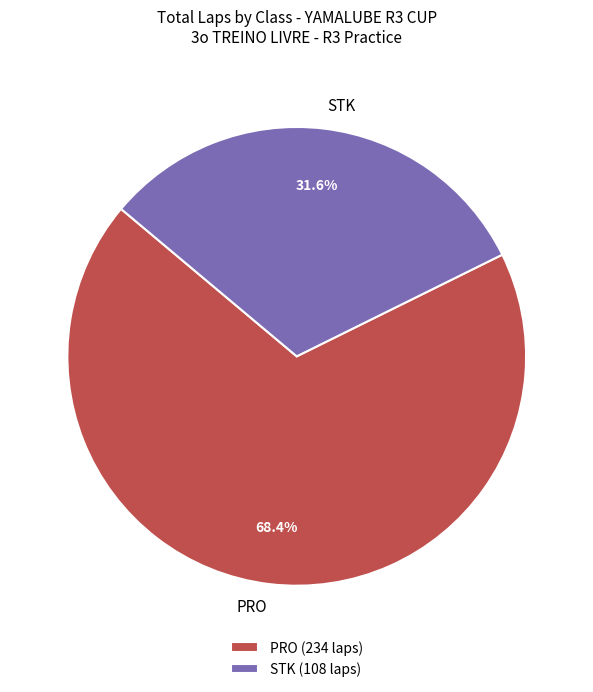

To the nearest percent, what is the average slice percentage?

50%